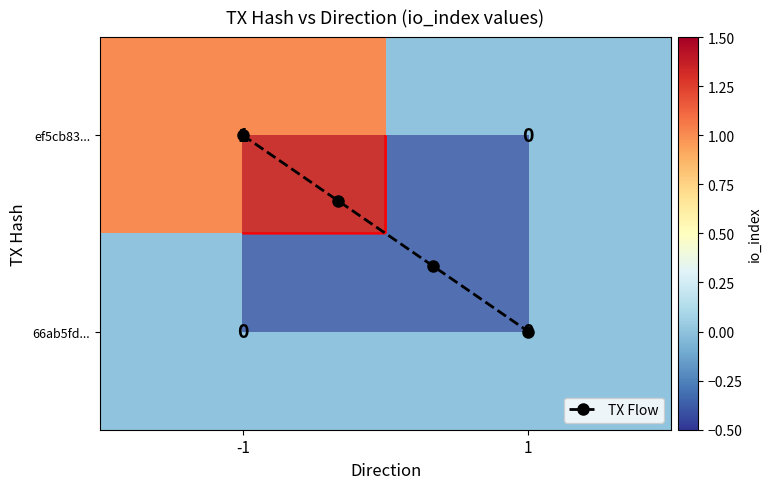

Is the value of 66ab5fd8c0ce41fbb22d6a8395a6930ef75d852 at 1 greater than the value of ef5cb83eb801064e2fb764ea86059c83e5f21b9 at -1?

No